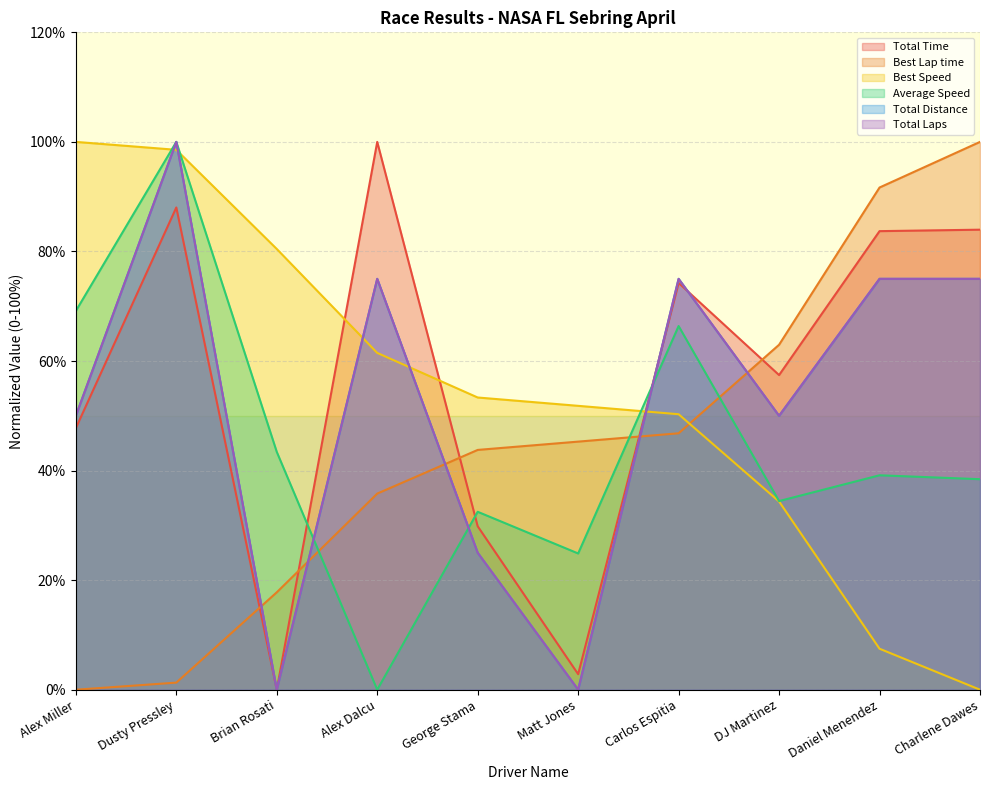

Reading left to right, extract all data points from this chart.

Total Time: 47.7	88.0	0.0	100.0	29.8	2.8	74.3	57.4	83.7	84.0
Best Lap time: 0.0	1.3	17.8	35.8	43.8	45.3	46.8	63.0	91.7	100.0
Best Speed: 100.0	98.6	80.5	61.5	53.3	51.8	50.3	34.4	7.5	0.0
Average Speed: 69.1	100.0	43.4	0.0	32.5	24.9	66.4	34.4	39.1	38.4
Total Distance: 50.0	100.0	0.0	75.0	25.0	0.0	75.0	50.0	75.0	75.0
Total Laps: 50.0	100.0	0.0	75.0	25.0	0.0	75.0	50.0	75.0	75.0